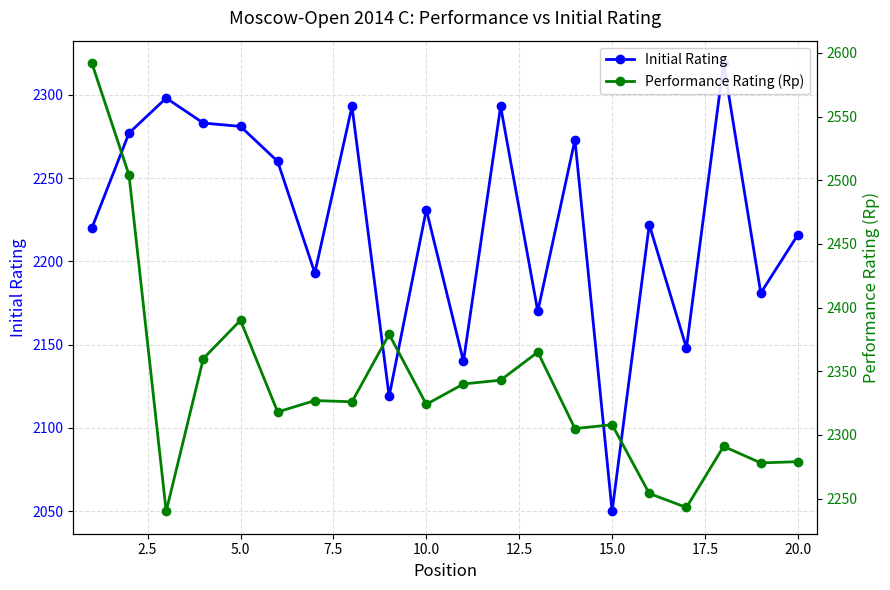

In Performance Rating (Rp), how many points are lower than both neighbors (excluding endpoints)?

7